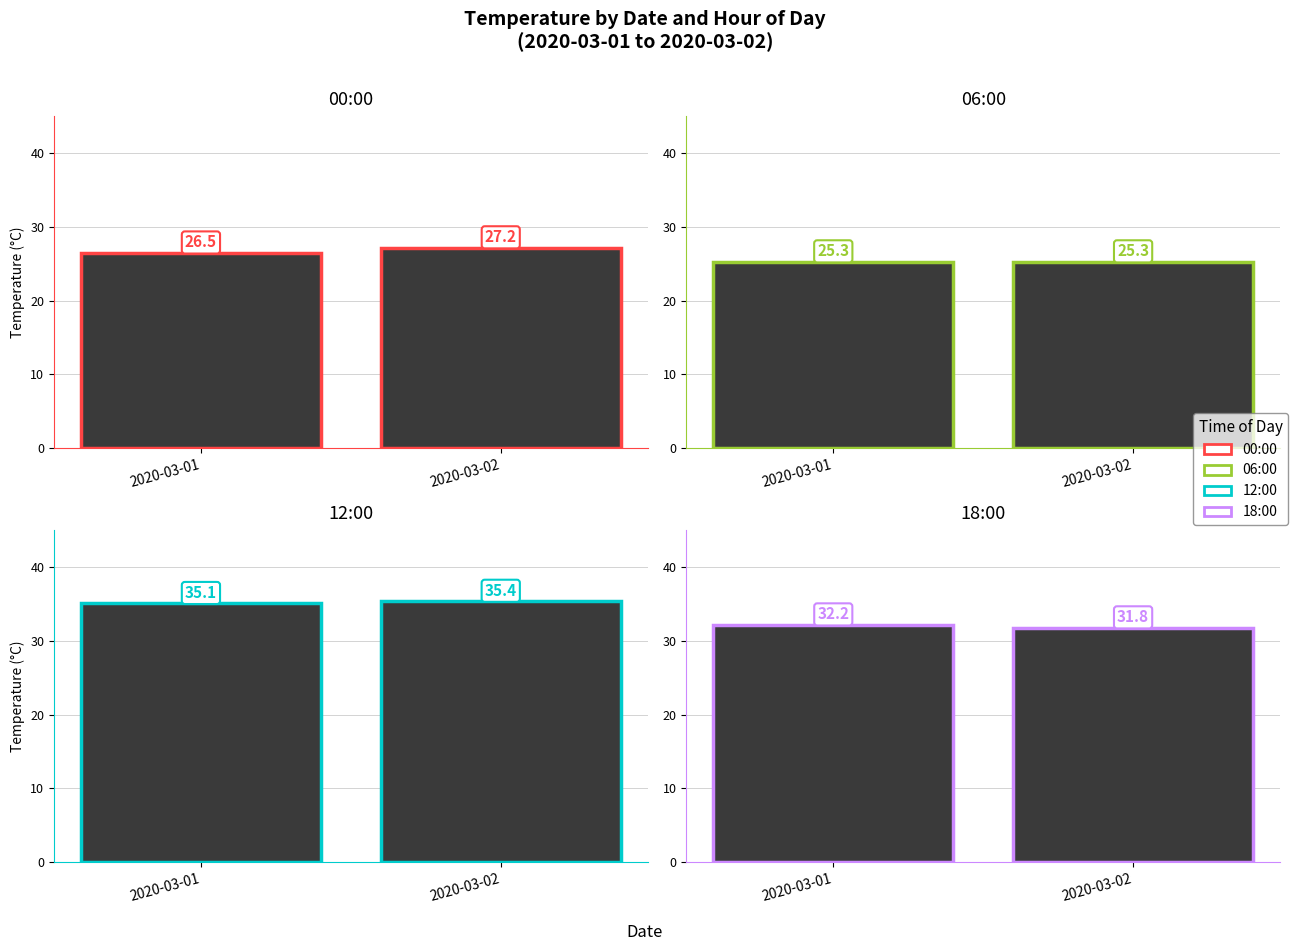

What is the average value of the 06:00 series?

25.3